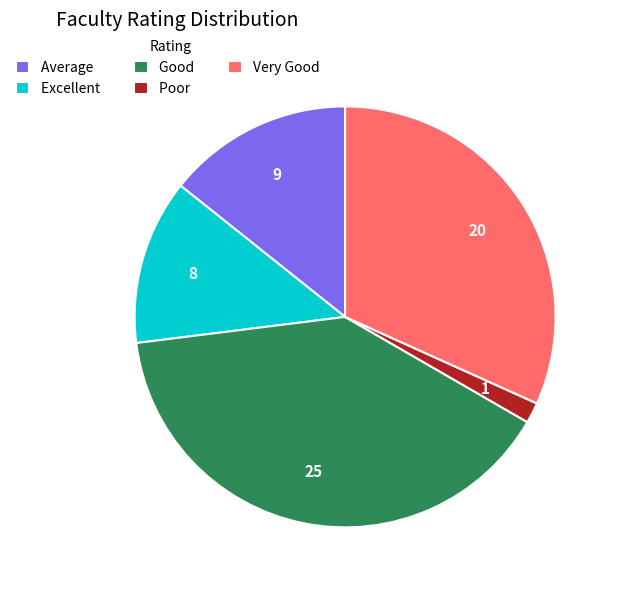

Is there a majority slice in this chart?

No